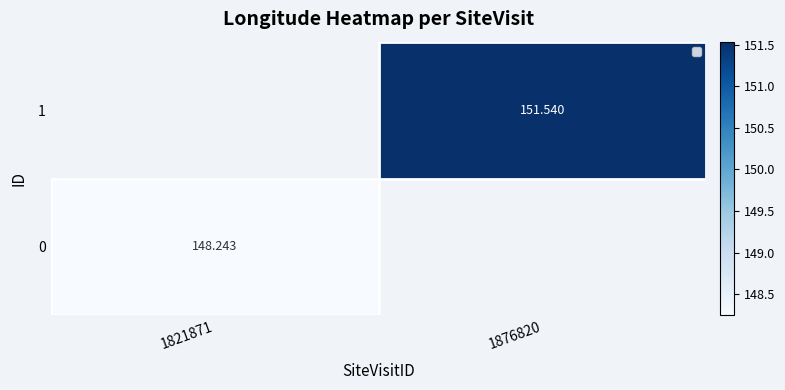

What is the greatest value displayed?

151.5